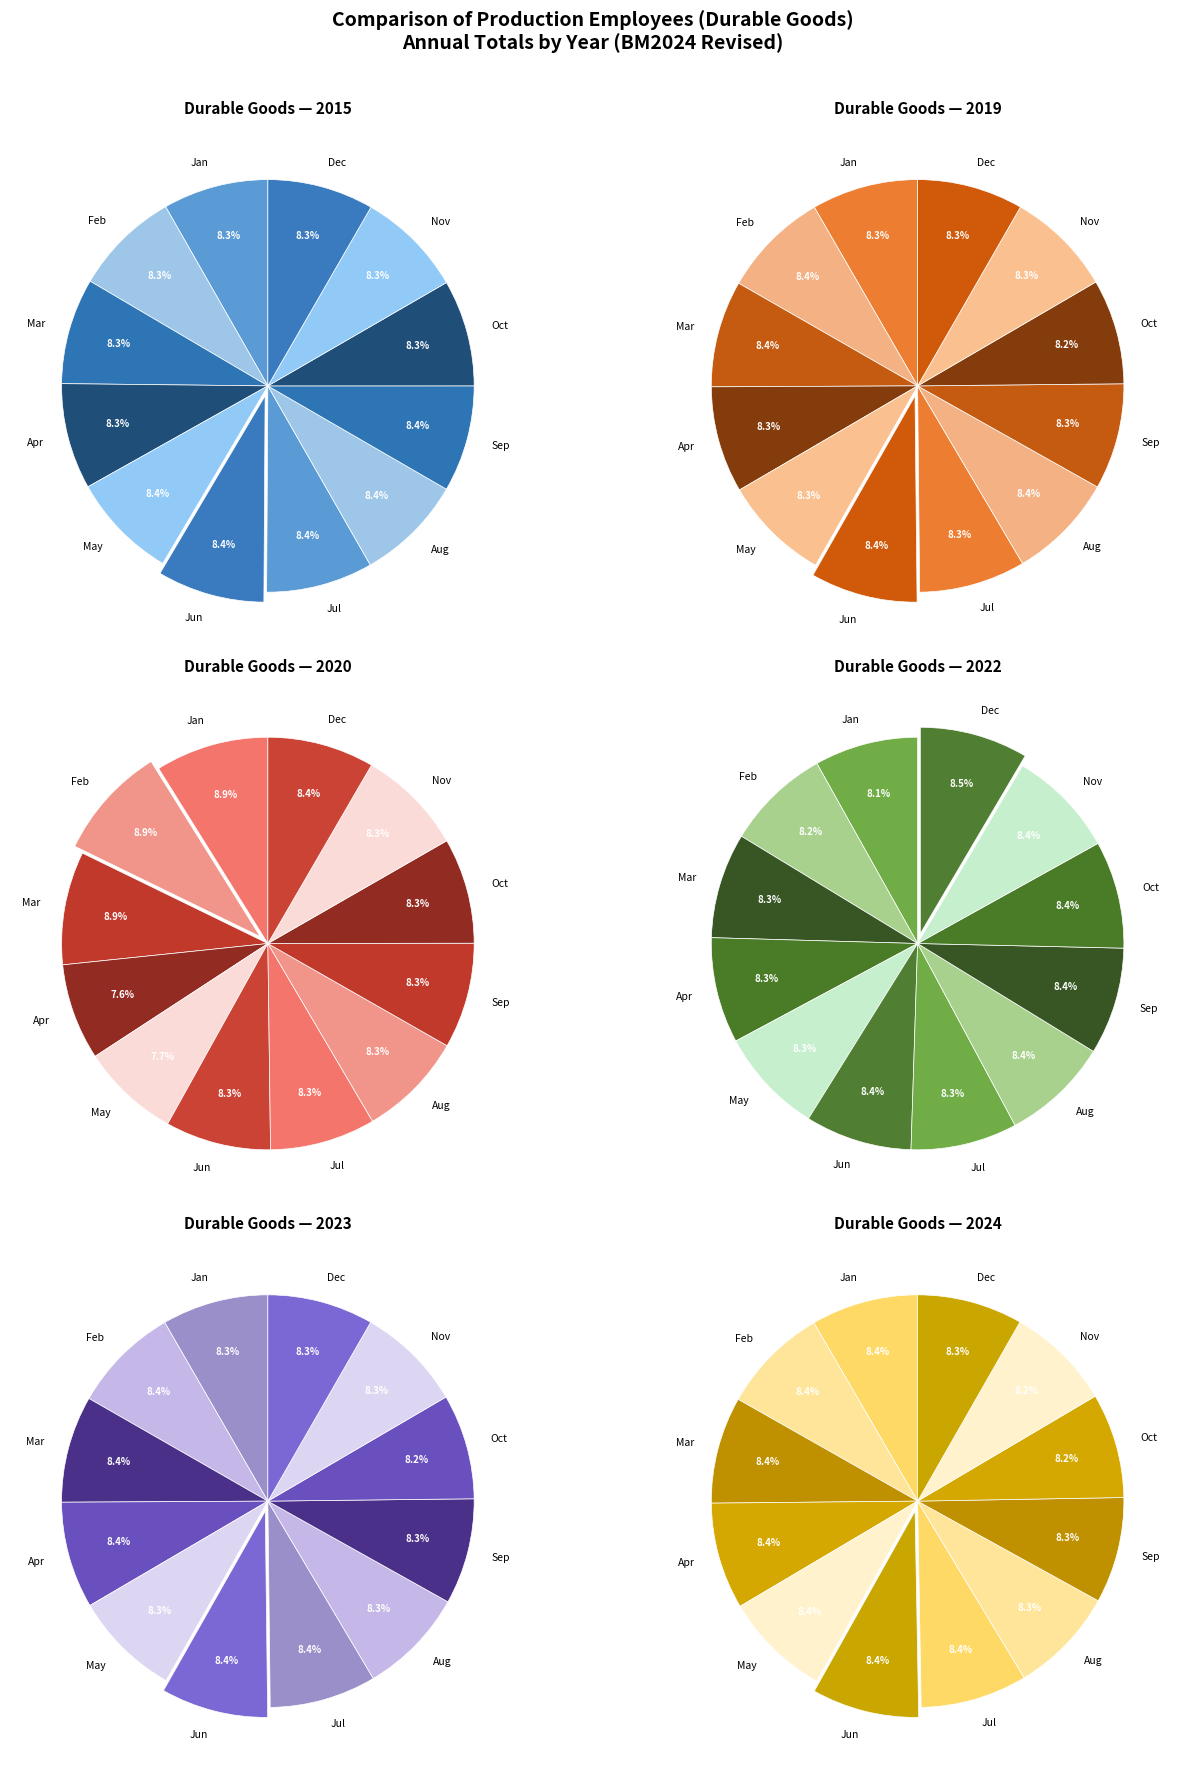

How many segments does this pie chart have?

12